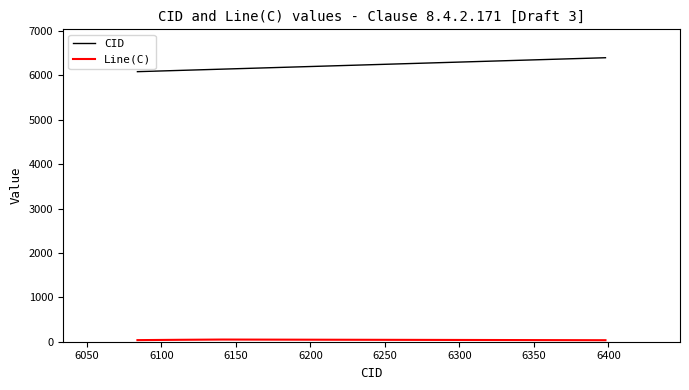

What is the difference between the maximum and minimum values in the CID series?

314